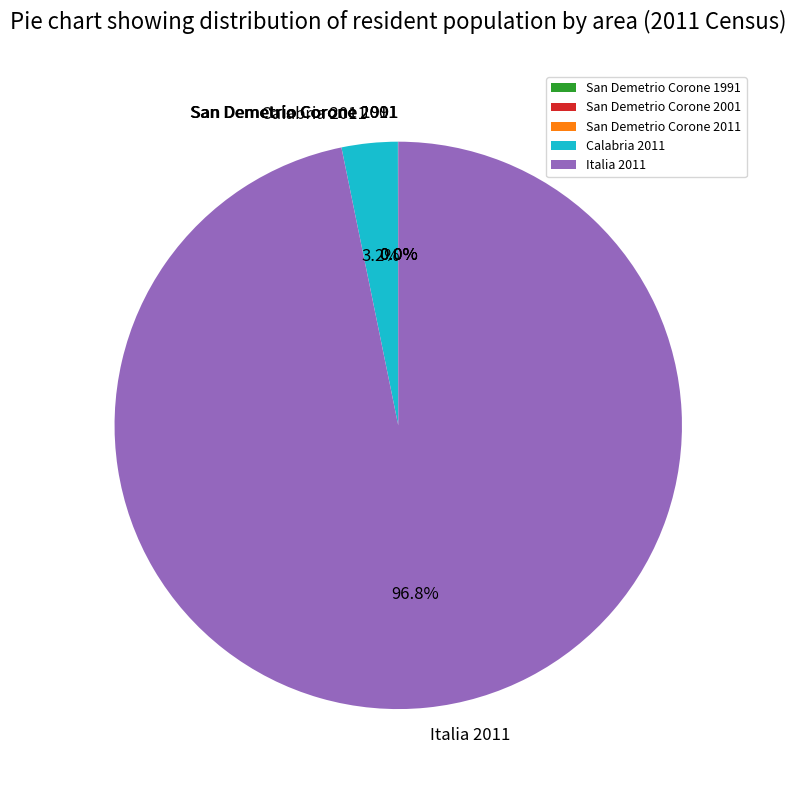

Between Calabria 2011 and Italia 2011, which is larger?

Italia 2011